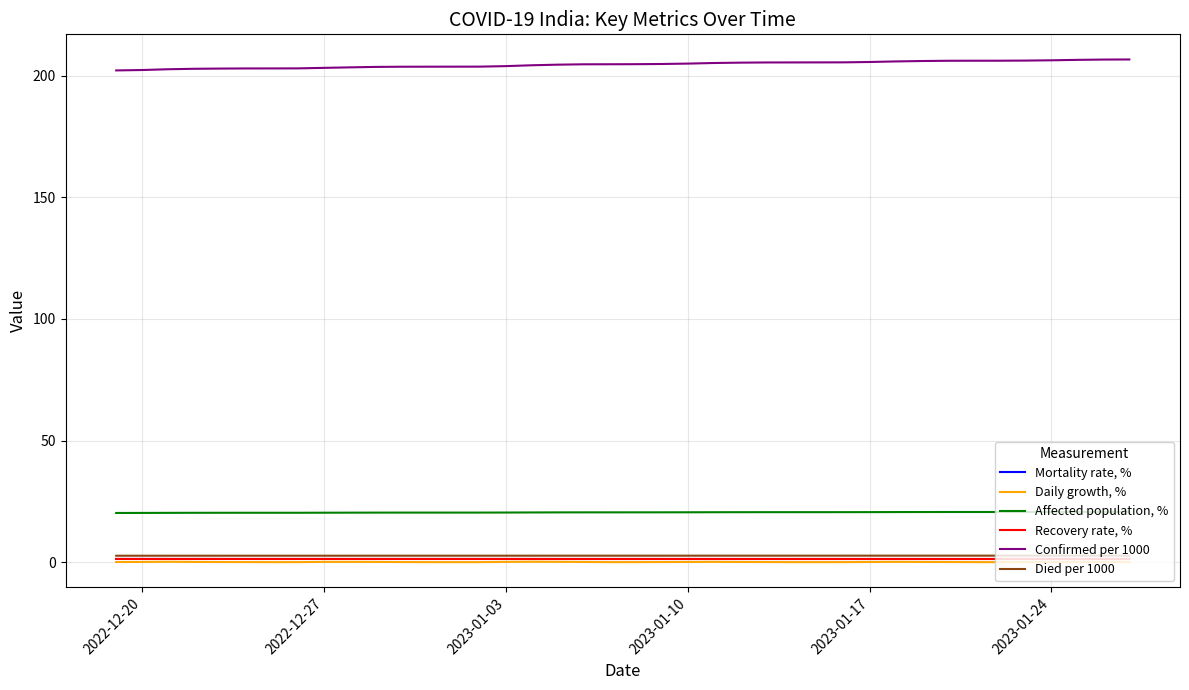

True or false: Confirmed per 1000 has more than 0 interior local peaks.

False